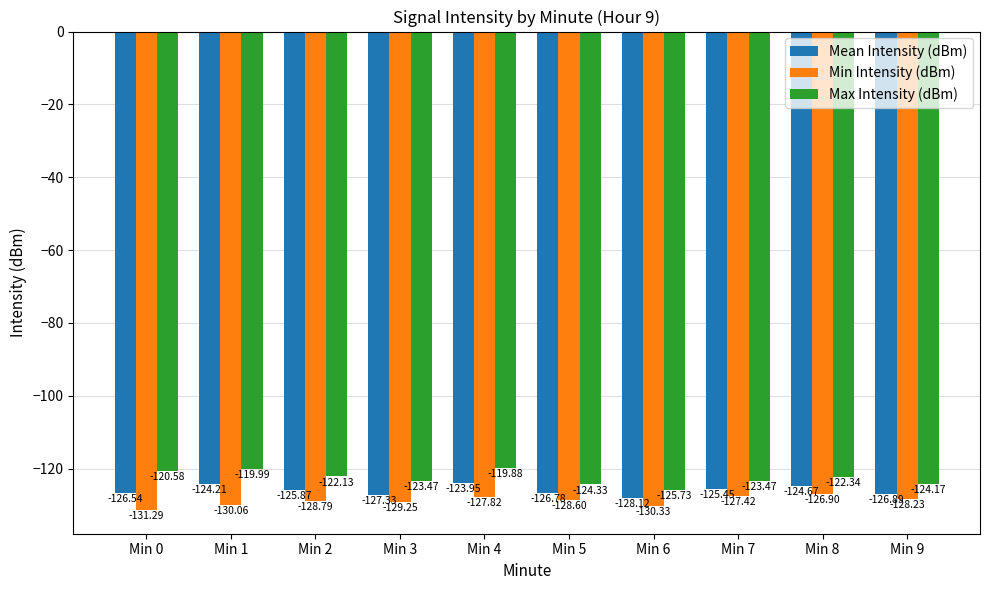

Between Min 1 and Min 5, which series saw the biggest shift?

Max Intensity (dBm)